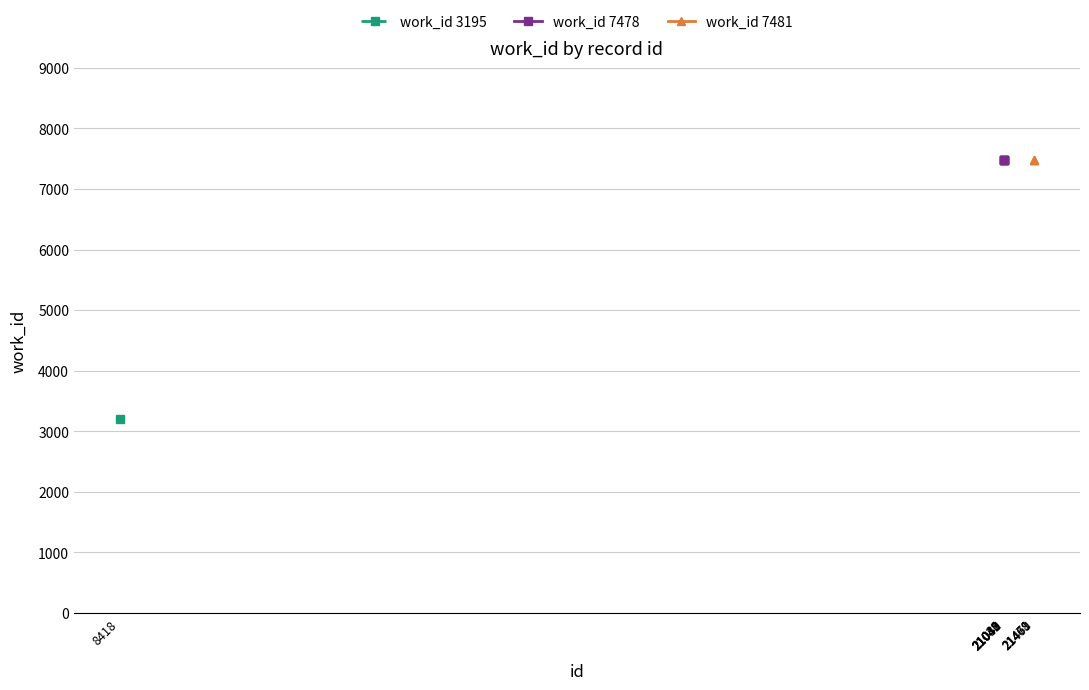

Rank the categories by value from highest to lowest.

21468, 21469, 21471, 21038, 21039, 21040, 21041, 21042, 21043, 8418